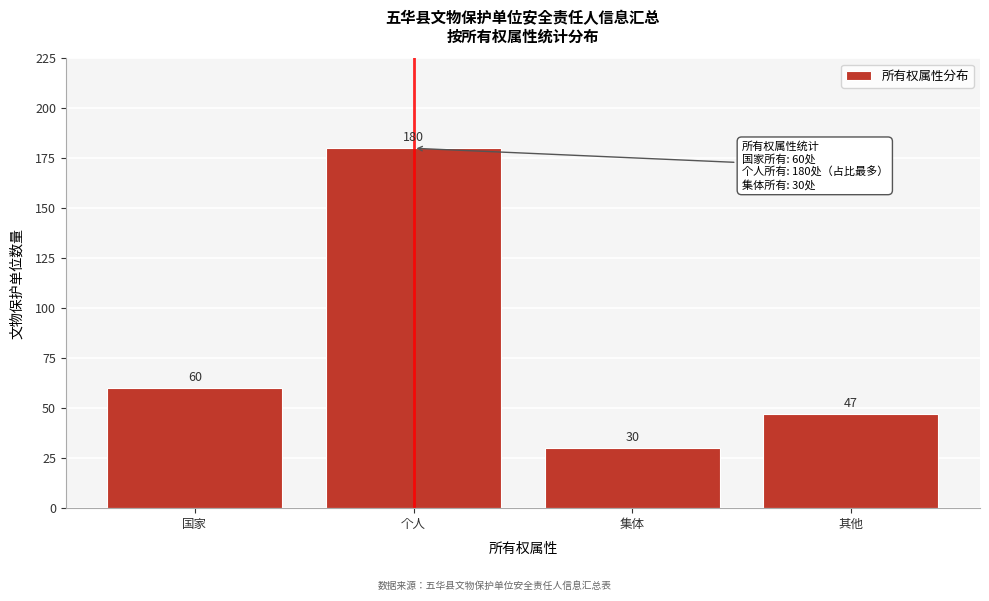

Reading right to left, what are all the values shown in this chart?

47	30	180	60